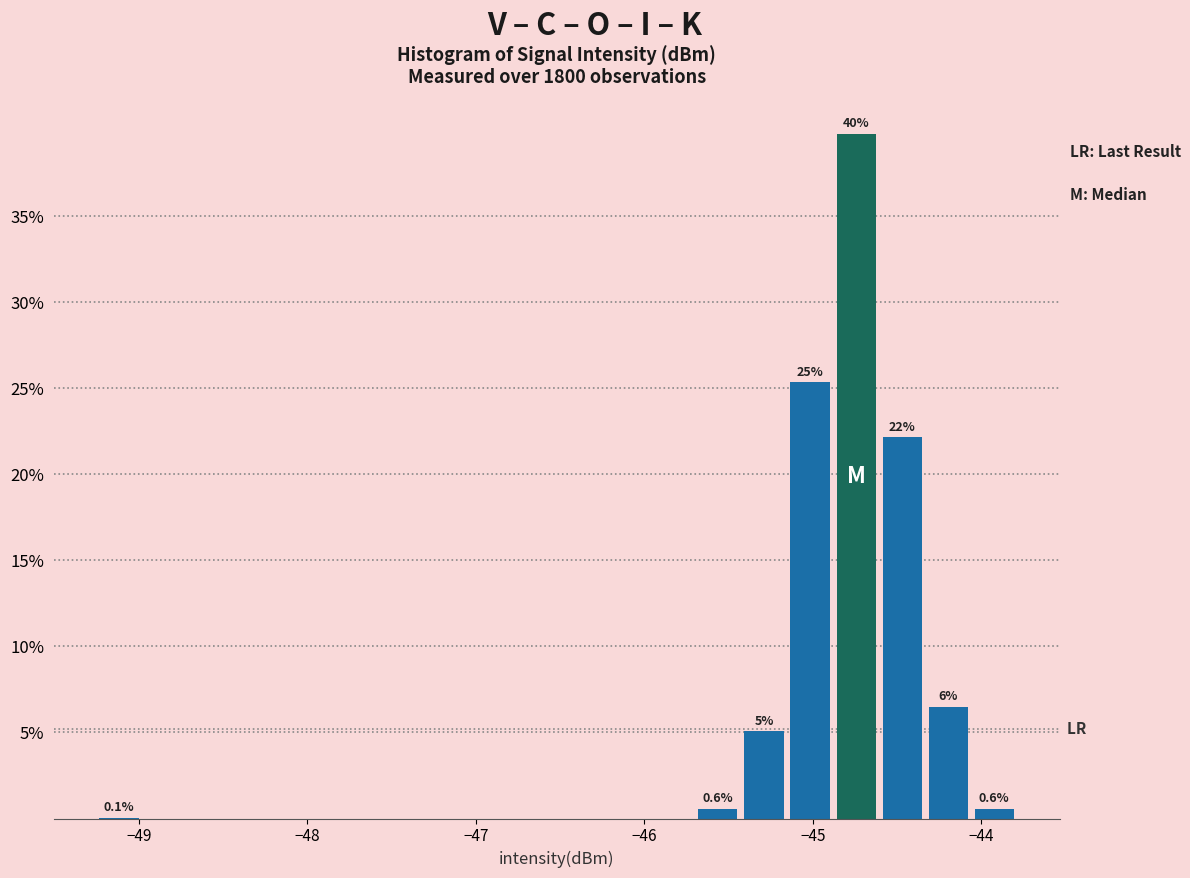

Read against the x-axis, roughly where is the centre of the tallest bar?

-44.7